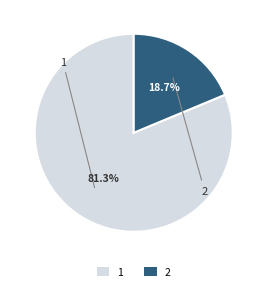

What percentage do 2 and 1 together represent?

100.0%